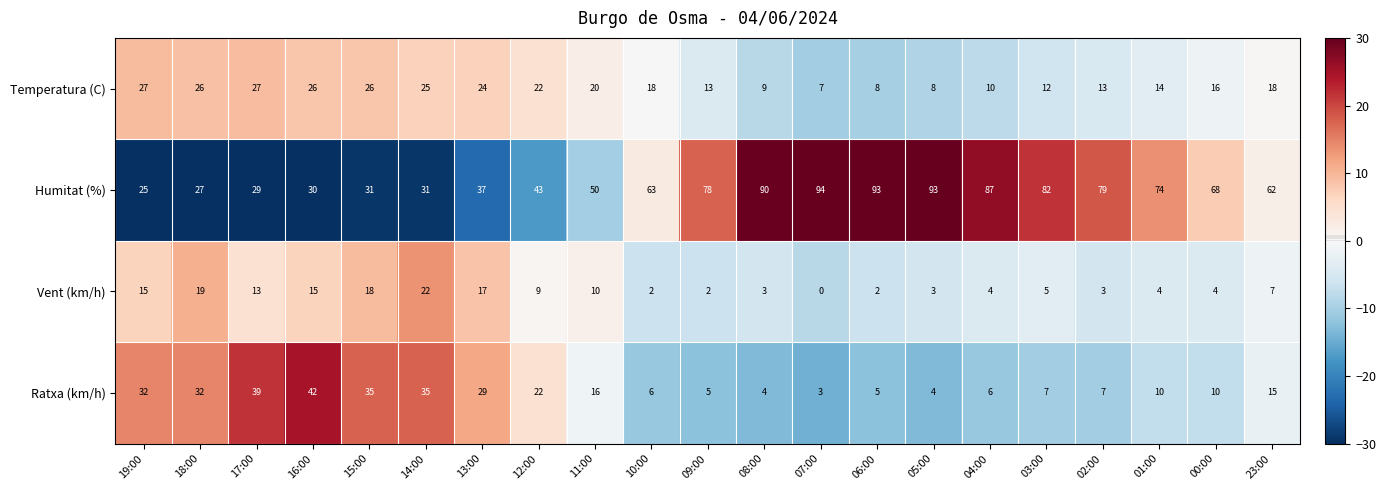

What is the total value across all series at 04:00?

107